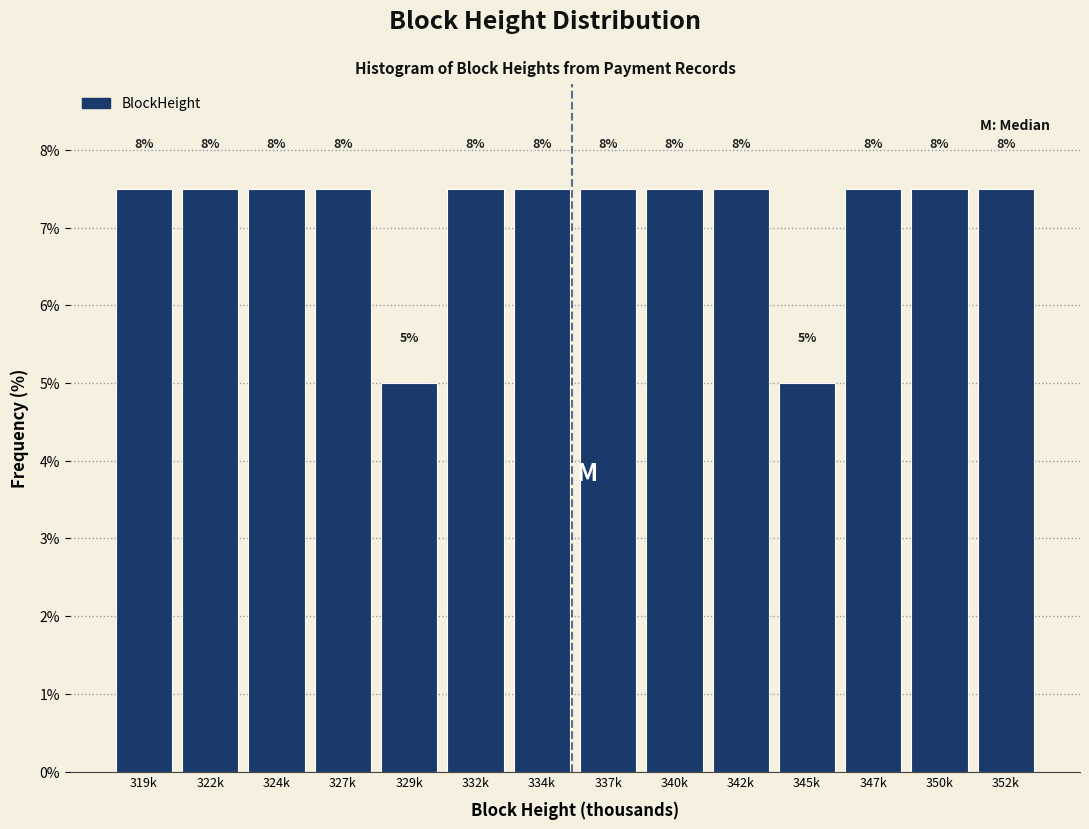

How many bars are there in total?

14